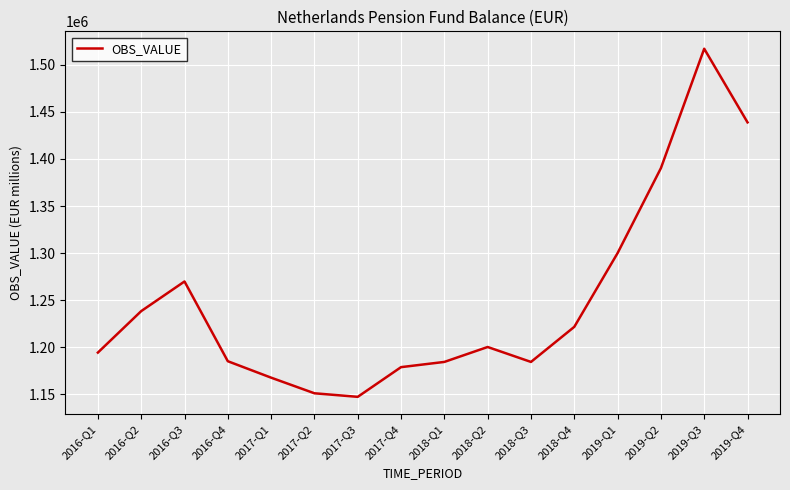

What is the maximum value shown in the chart?

1517019